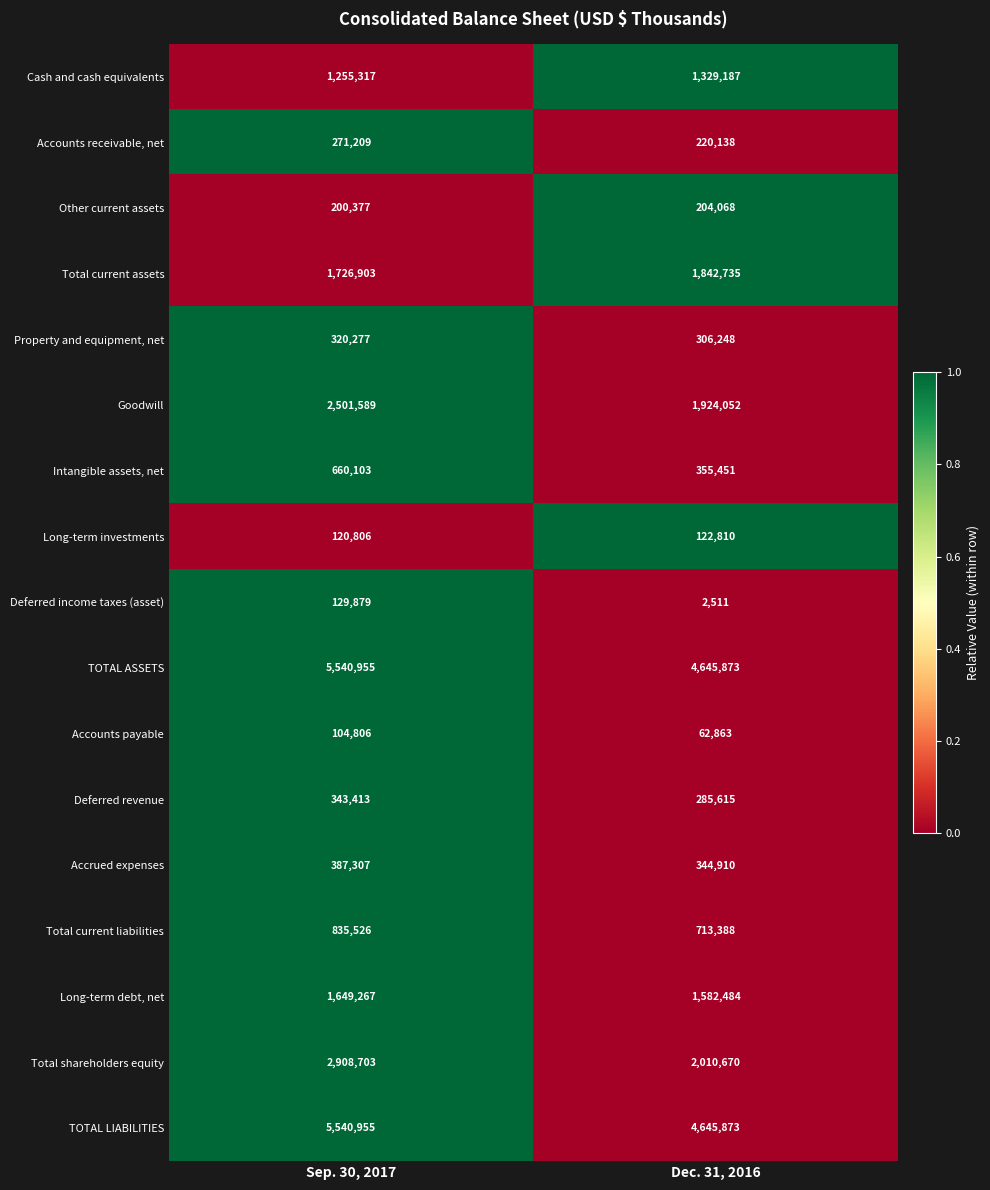

What is the approximate value of Cash and cash equivalents at Dec. 31, 2016, to the nearest 10?

1329190